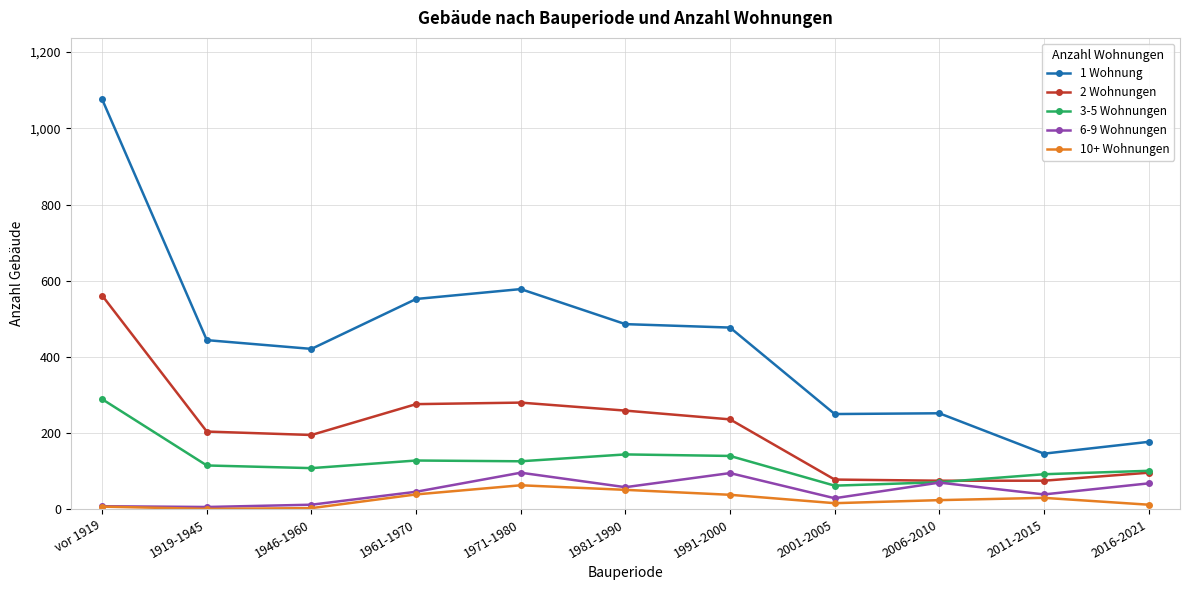

True or false: 2 Wohnungen and 1 Wohnung cross at least once.

False